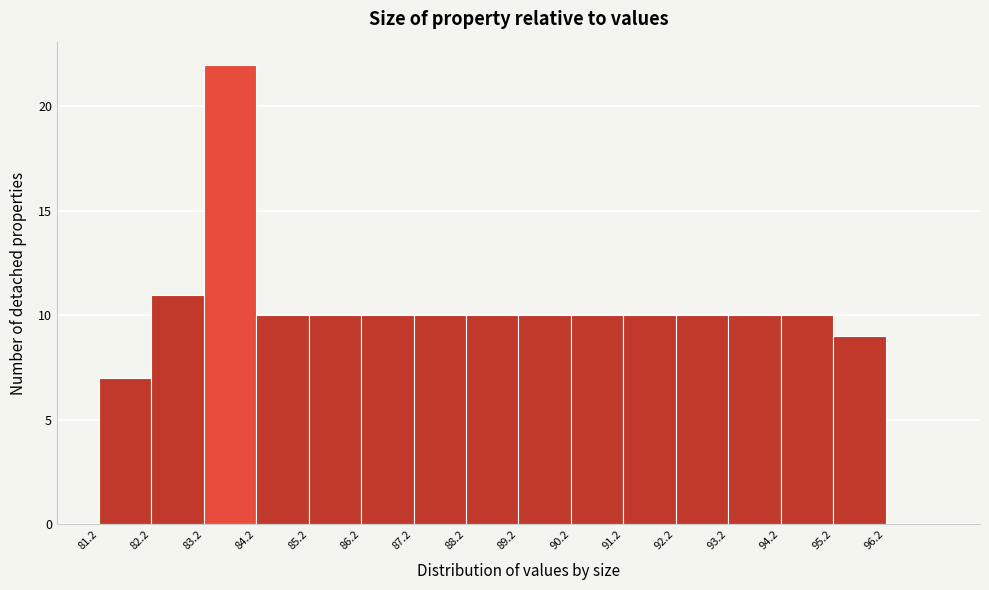

Reading left to right, list every bar in this chart as the range it spans on the x-axis followed by its height. The values are not printed on the chart, so give them approximately, as read against the axis.

81.2 to 82.2: 7
82.2 to 83.2: 11
83.2 to 84.2: 22
84.2 to 85.2: 10
85.2 to 86.2: 10
86.2 to 87.2: 10
87.2 to 88.2: 10
88.2 to 89.2: 10
89.2 to 90.2: 10
90.2 to 91.2: 10
91.2 to 92.2: 10
92.2 to 93.2: 10
93.2 to 94.2: 10
94.2 to 95.2: 10
95.2 to 96.2: 9
96.2 to 97.2: 0